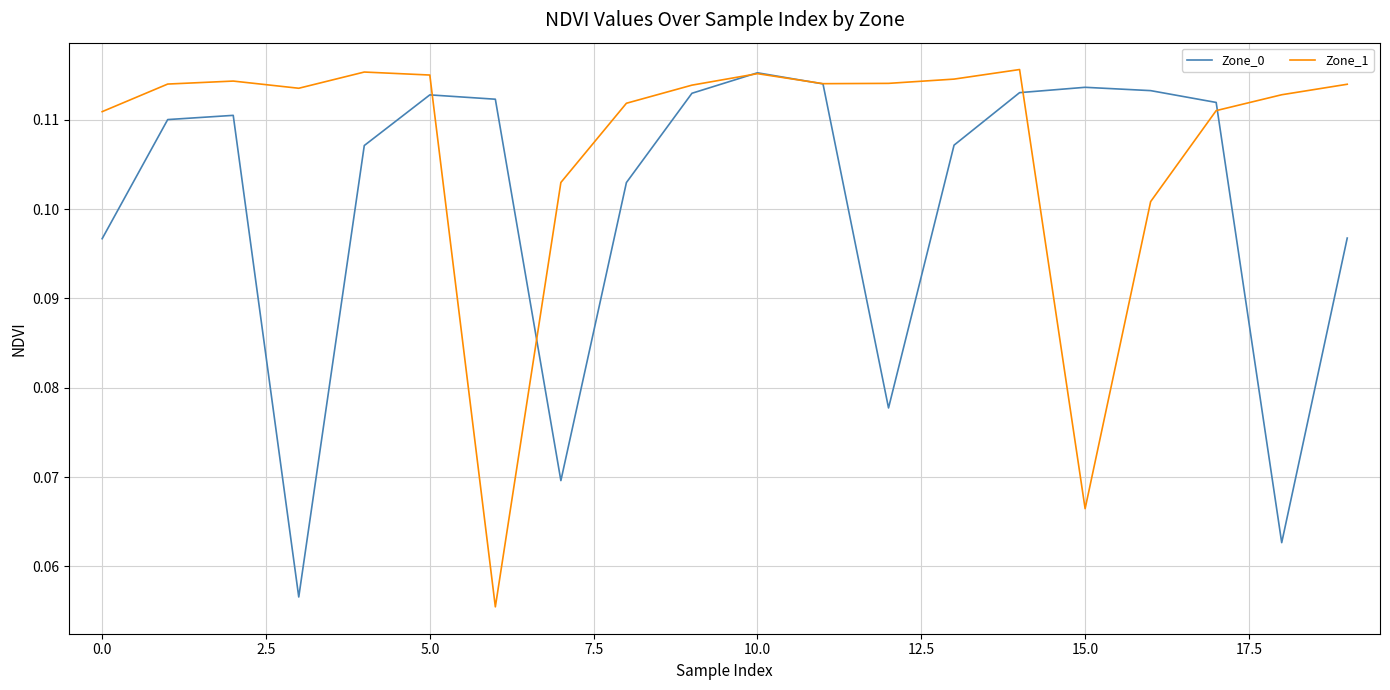

List the series in order of their overall mean, lowest first.

Zone_0, Zone_1